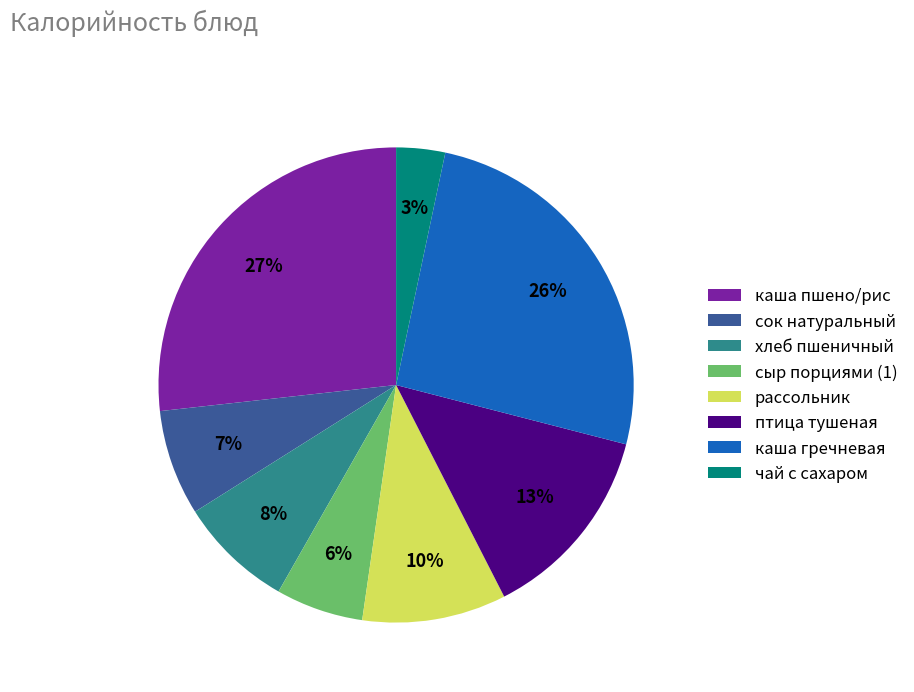

To the nearest percent, what is the average slice percentage?

12%